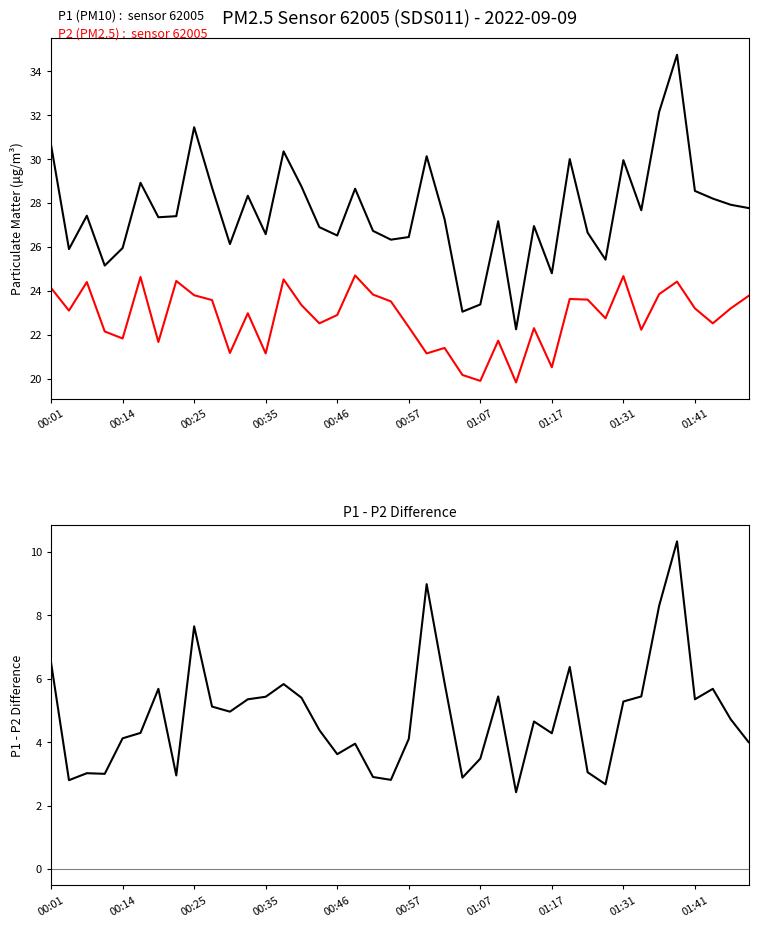

What is the difference between the maximum and minimum values in the P1 (PM10) series?

12.5